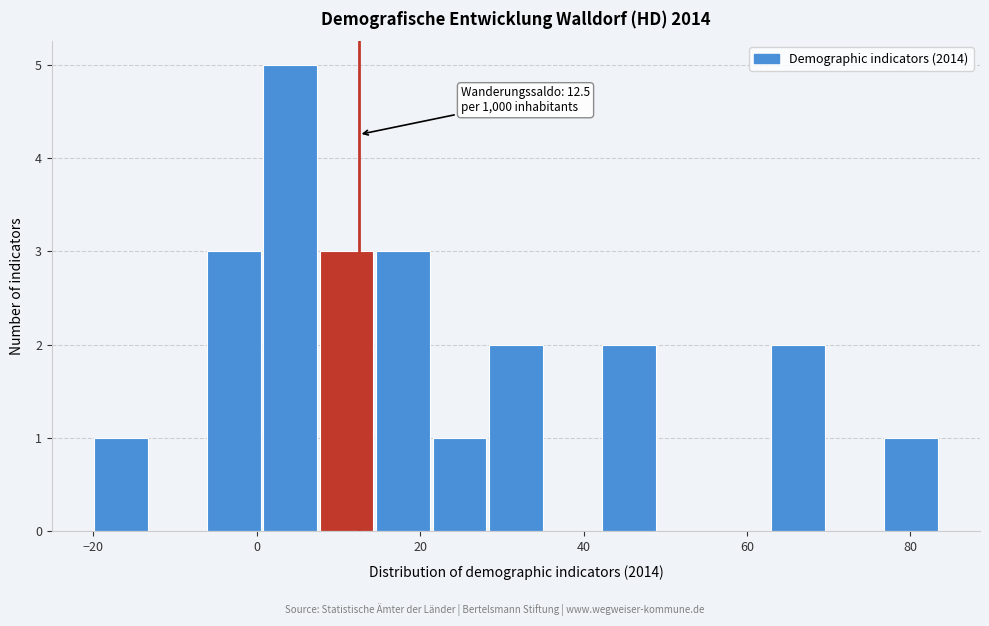

Around what value on the x-axis is the tallest bar? Give the approximate position of its centre, as read against the axis.

4